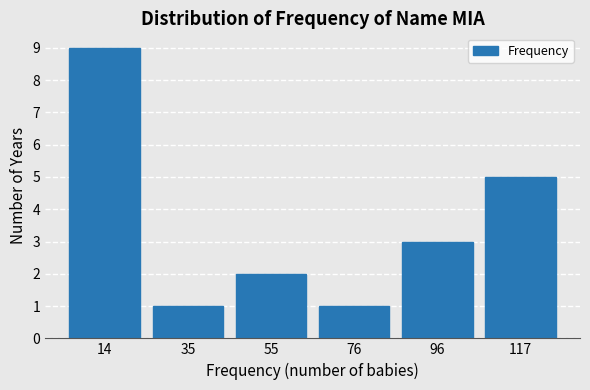

Which range on the x-axis has the tallest bar?

4.0 to 24.5